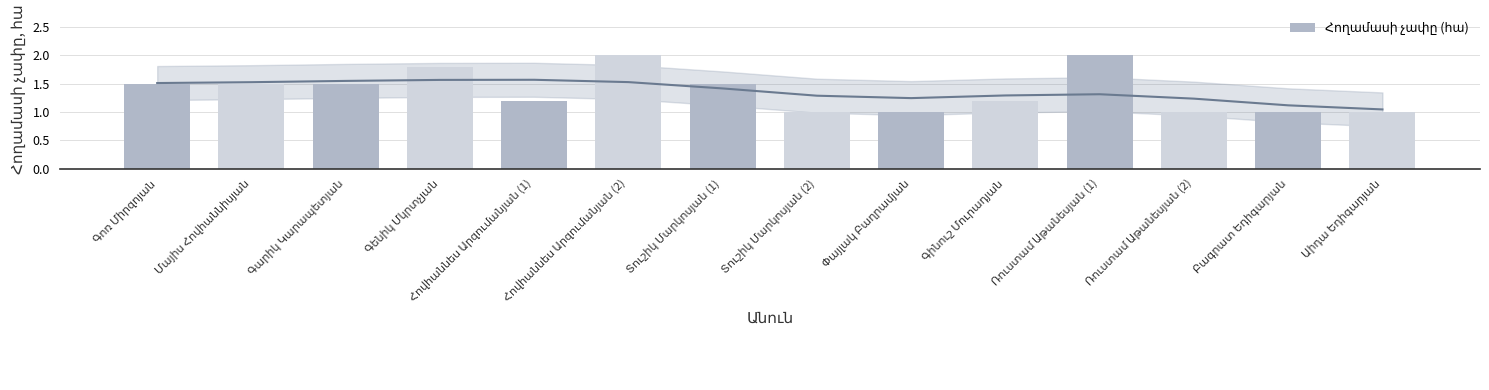

At which category does the chart reach its peak across all series?

Հովհաննես Արզումանյան (2)